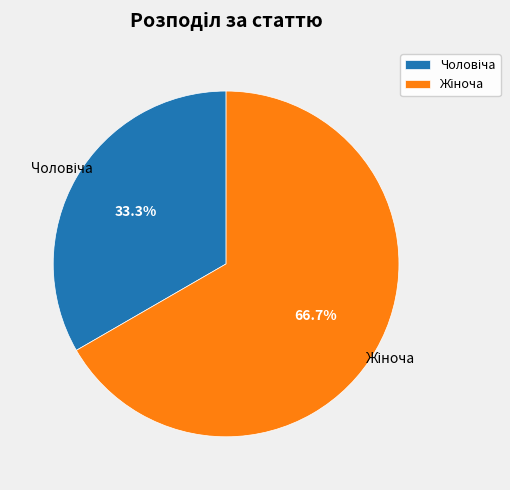

Is there a majority slice in this chart?

Yes